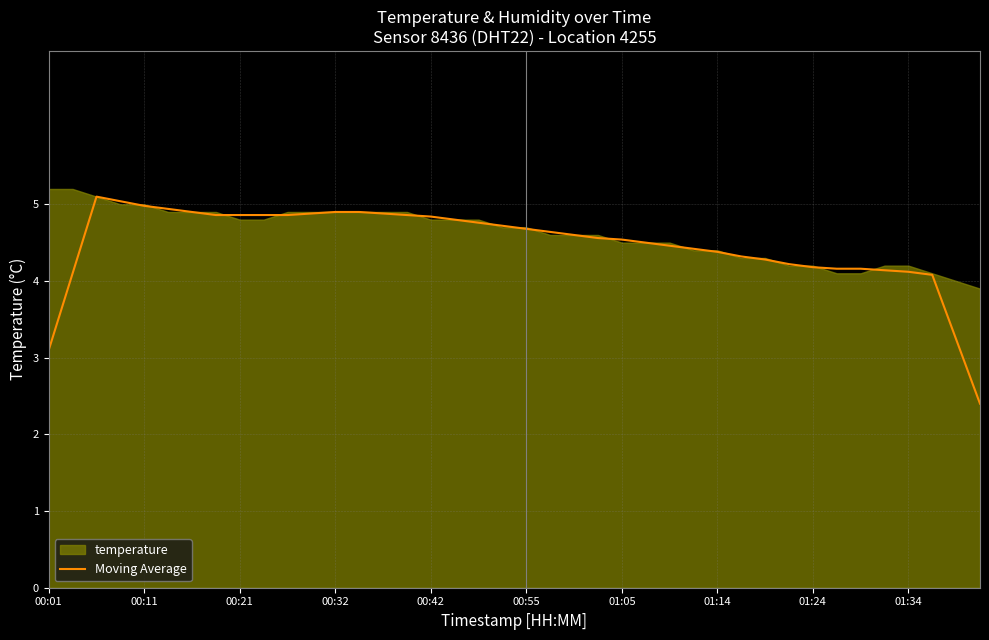

True or false: the data shows 2.6 at 25.

False